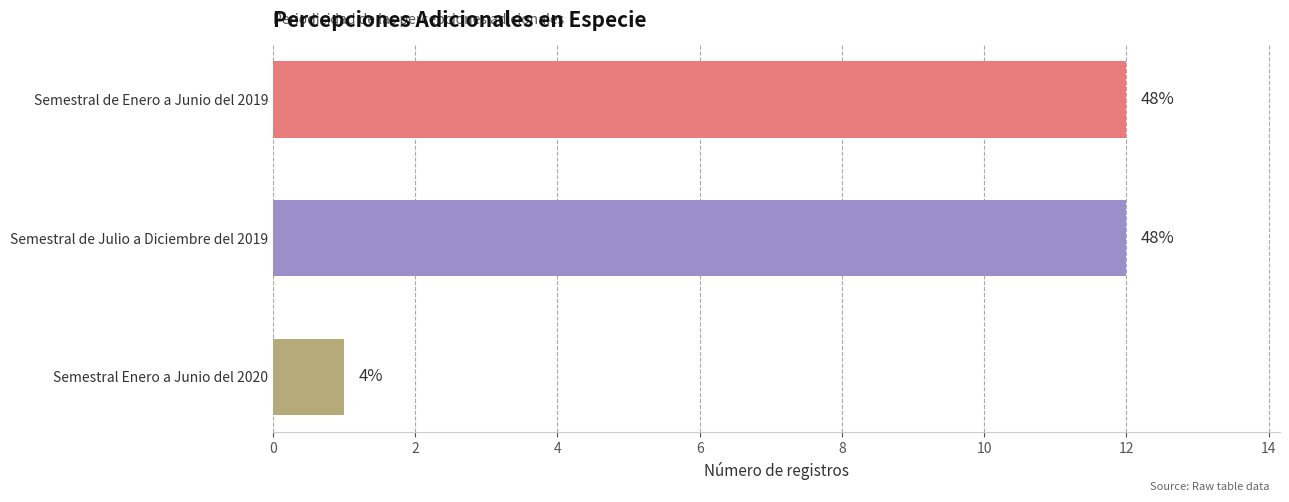

How many bars are there in total?

3